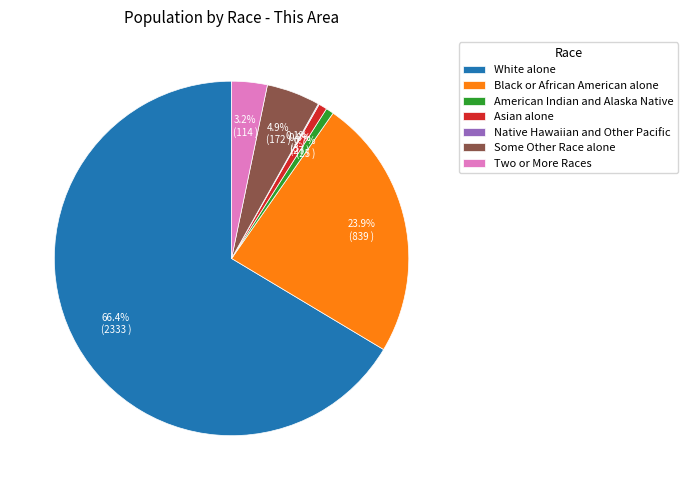

Approximately how many times larger is the value at Black or African American alone compared to Asian alone?

31.1